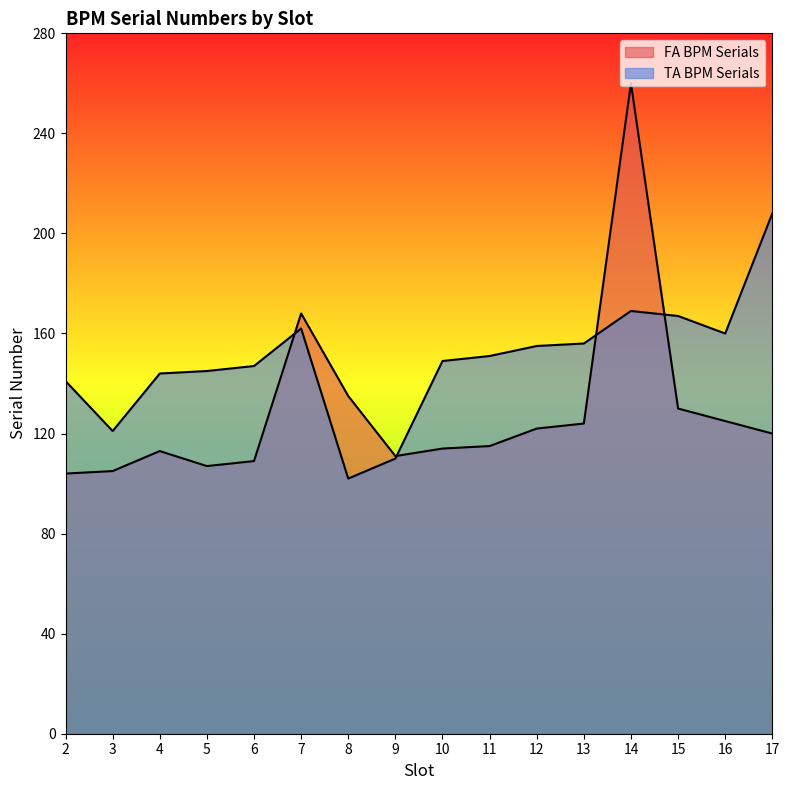

The chart shows a value of 125 at 16. True or false?

True